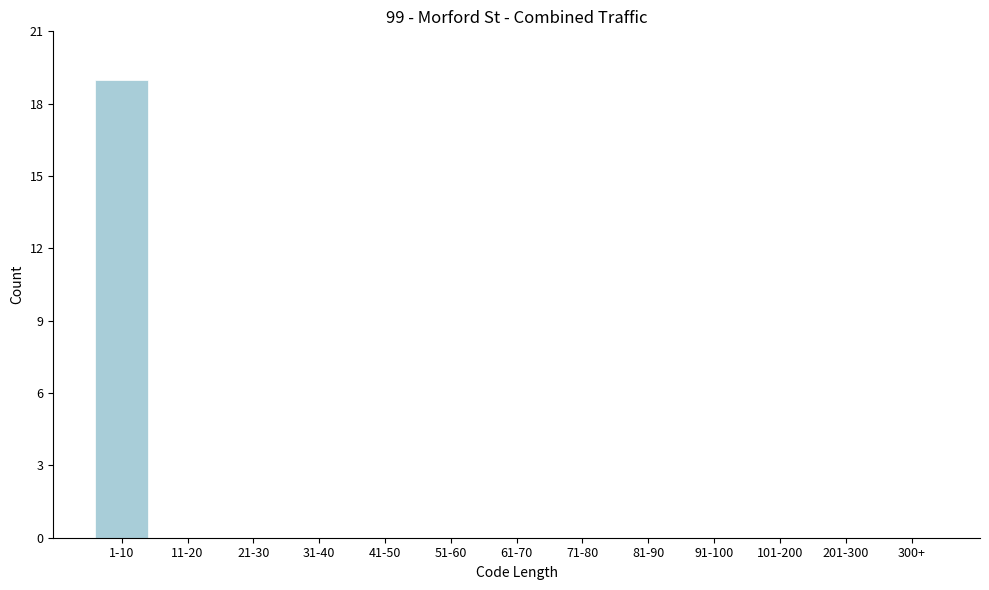

Reading right to left, transcribe all the data shown in this chart.

300+=0	201-300=0	101-200=0	91-100=0	81-90=0	71-80=0	61-70=0	51-60=0	41-50=0	31-40=0	21-30=0	11-20=0	1-10=19